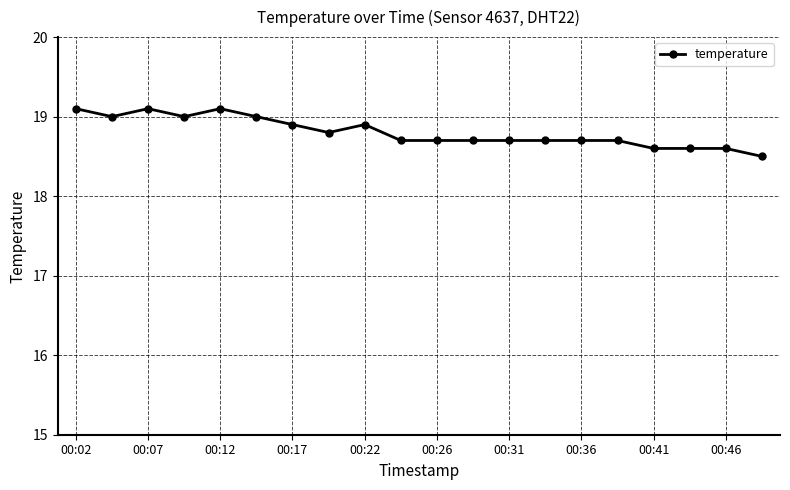

What is the difference between the maximum and minimum values?

0.6